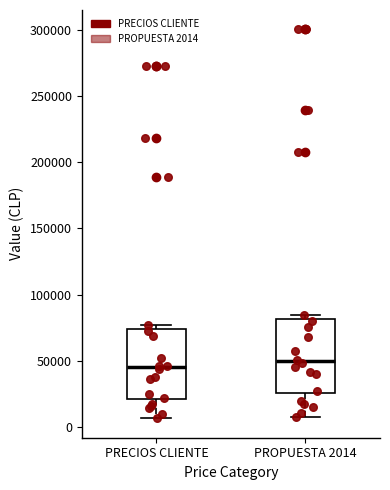

Reading left to right, read every box against the y-axis: the position of its median line, the range the box covers, and the ends of its whiskers. The values are not printed on the chart, so give them approximately, as read against the axis.

PRECIOS CLIENTE: median 45000, box 20000 to 75000, whiskers 5000 to 75000 (just above the box's upper edge)
PROPUESTA 2014: median 50000, box 25000 to 80000, whiskers 5000 to 85000